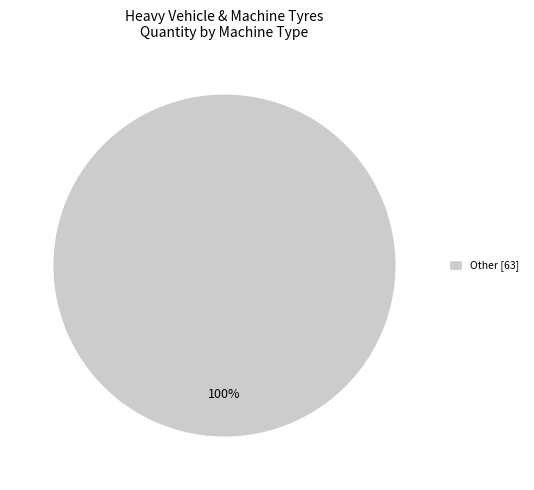

Is there a majority slice in this chart?

Yes